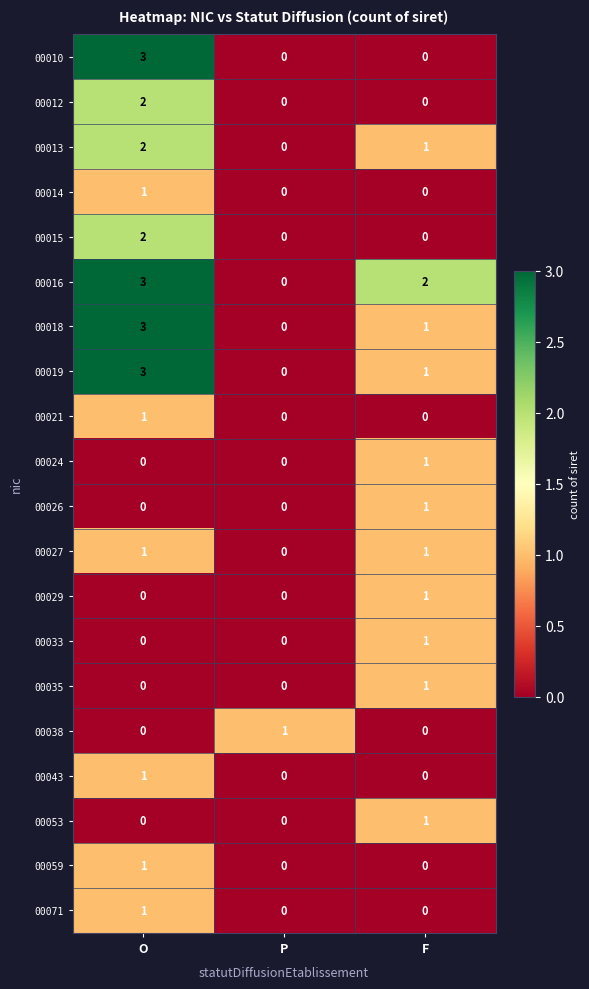

Is the value of 00027 at P greater than the value of 00018 at F?

No